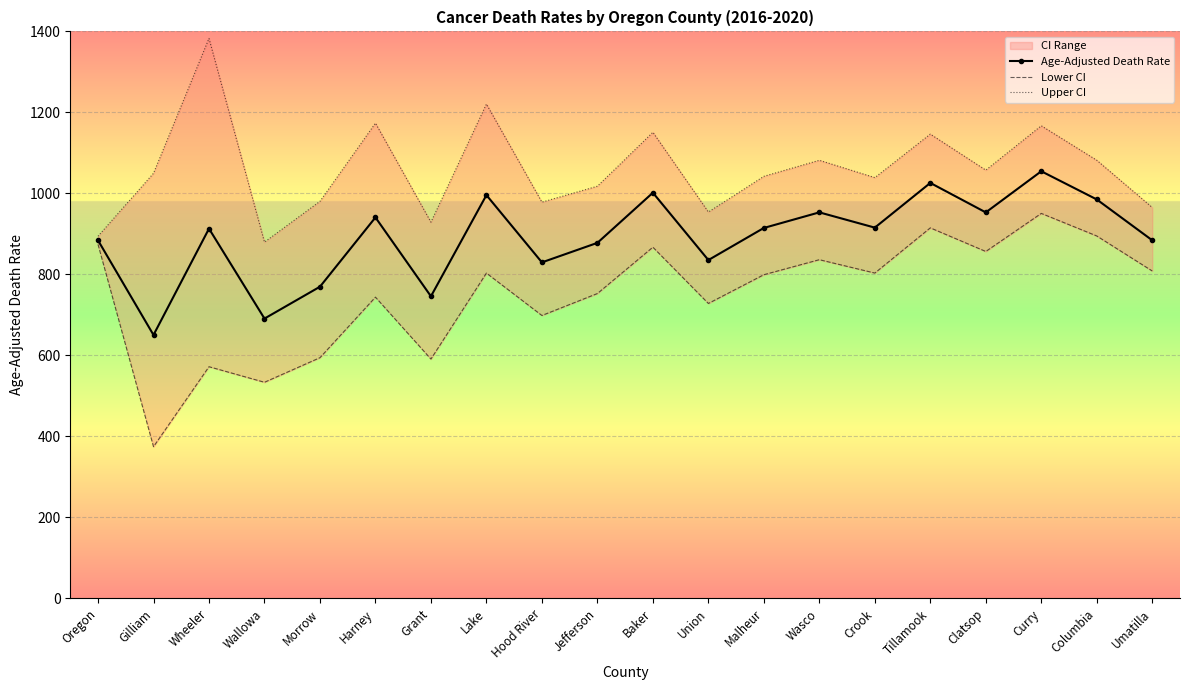

At which label does Lower CI reach its peak?

Curry